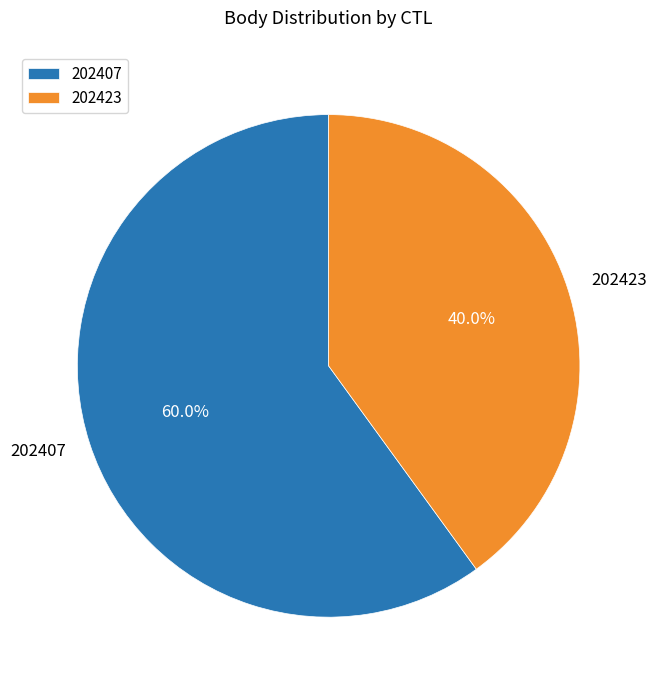

Is the sum of 202407 and 202423 greater than half?

Yes